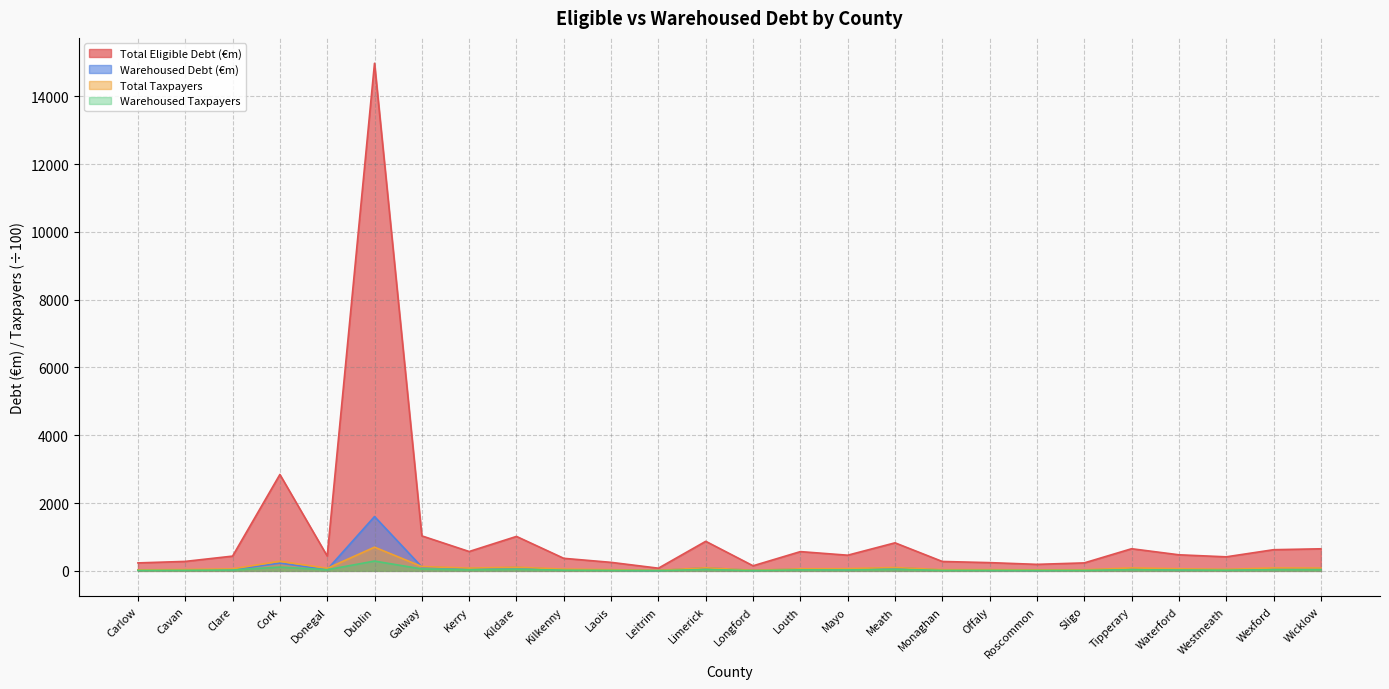

Read the Warehoused Taxpayers value at Wexford.

34